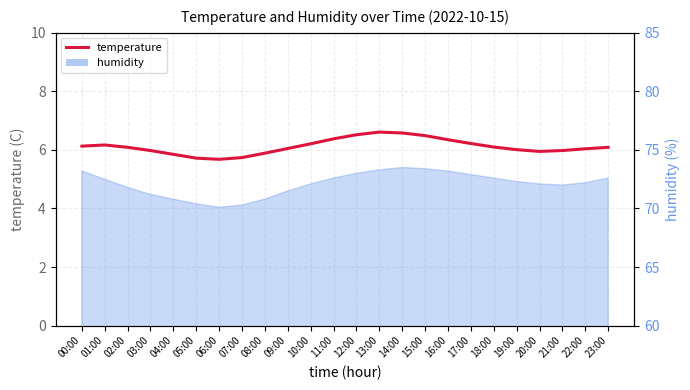

What is the greatest value displayed?

6.6